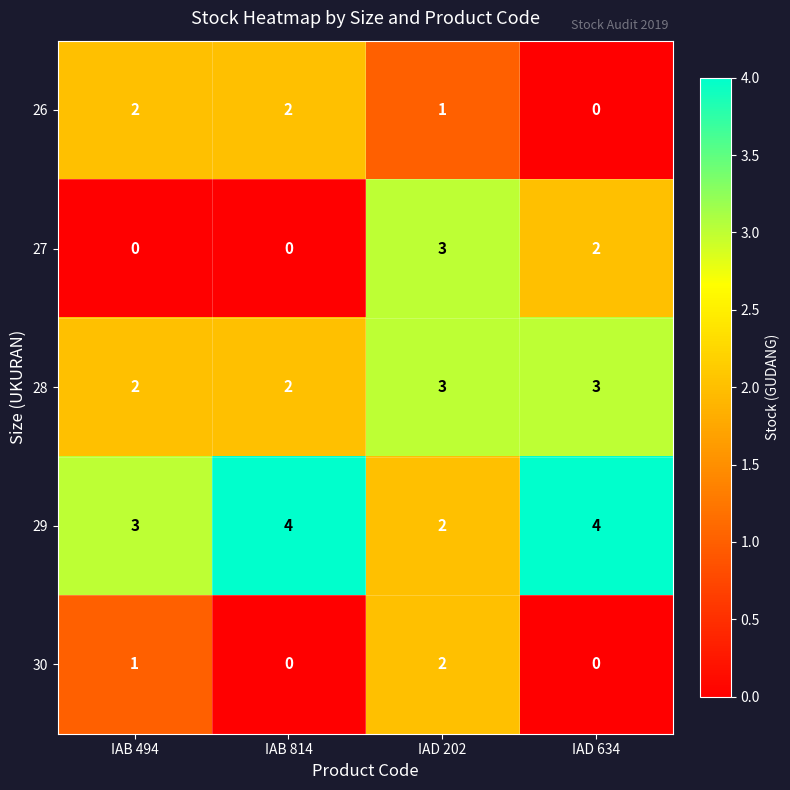

What is the difference between the highest and lowest values at IAB 814?

4